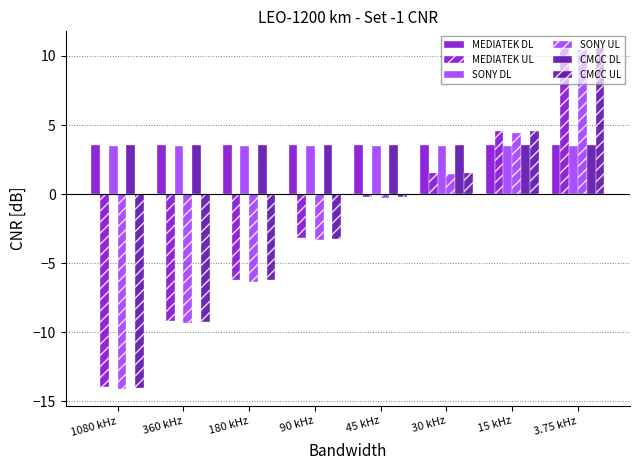

How many groups of bars are there?

8